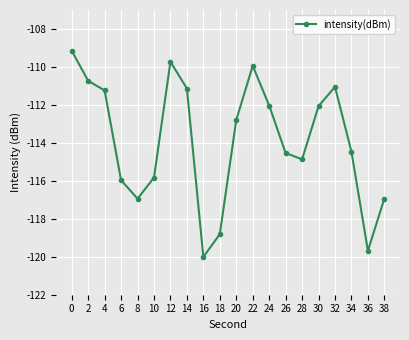

How many series are shown in this chart?

1